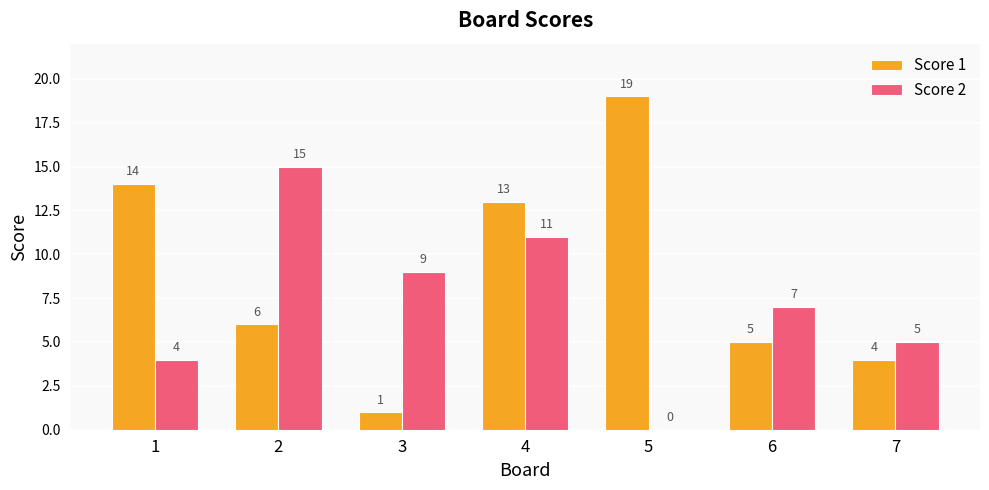

What is the difference between the Score 1 values at 4 and 5?

6